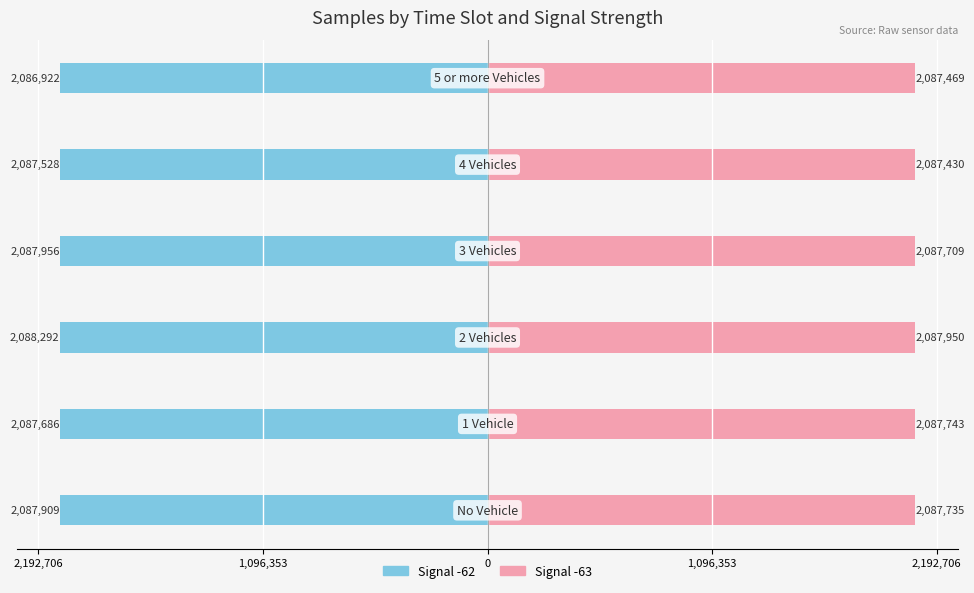

What is the smallest value displayed?

-2088292